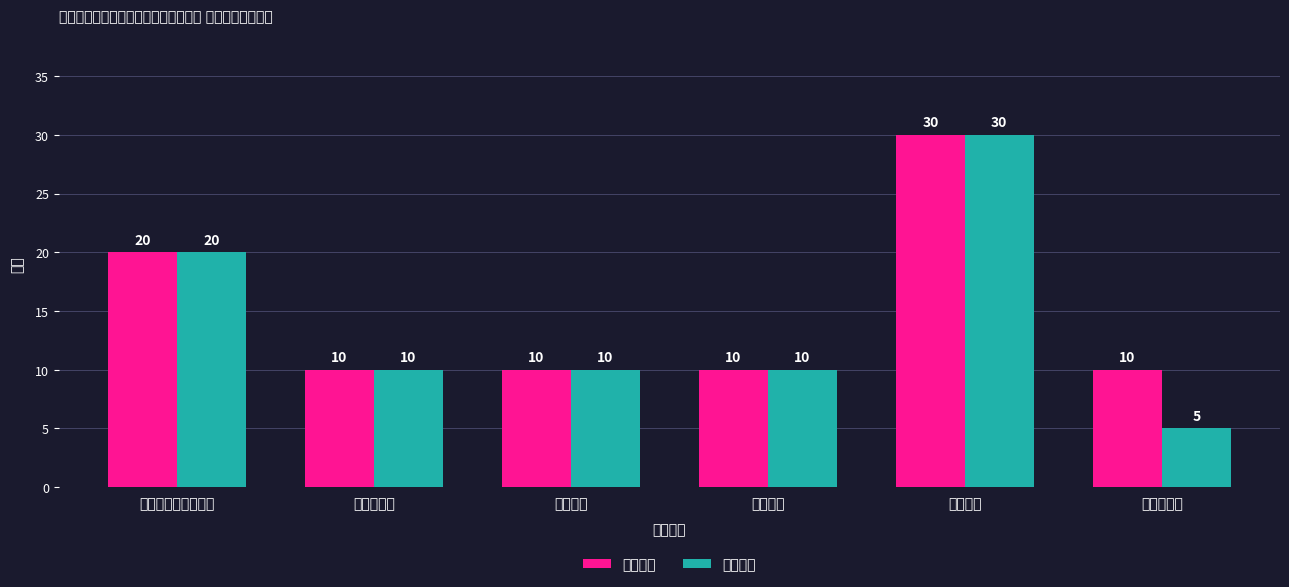

What is the average value of the 指标权重 series?

15